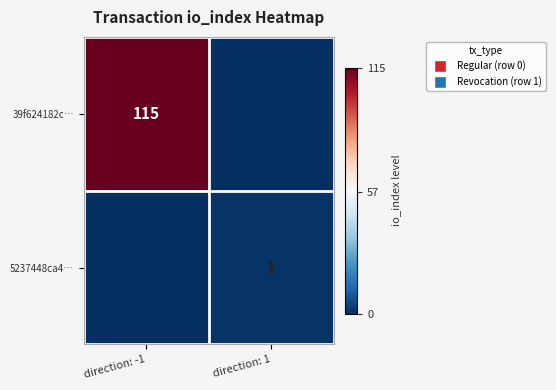

The value of 39f624182c… at direction: -1 is 37. True or false?

False